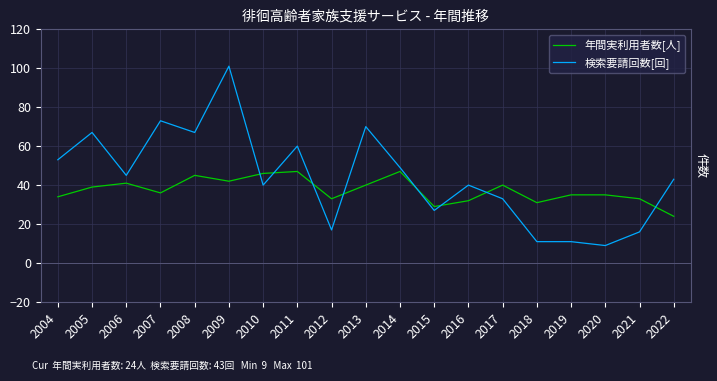

At 2020, list the series in order from smallest to largest.

検索要請回数[回], 年間実利用者数[人]